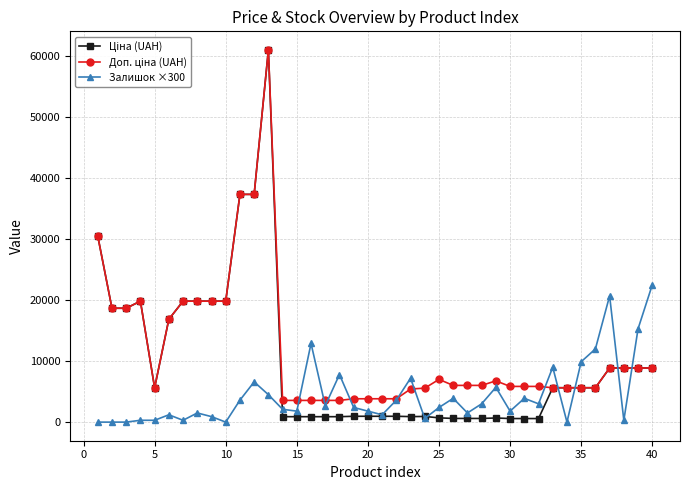

How many data points in Залишок ×300 are less than 2400?

19